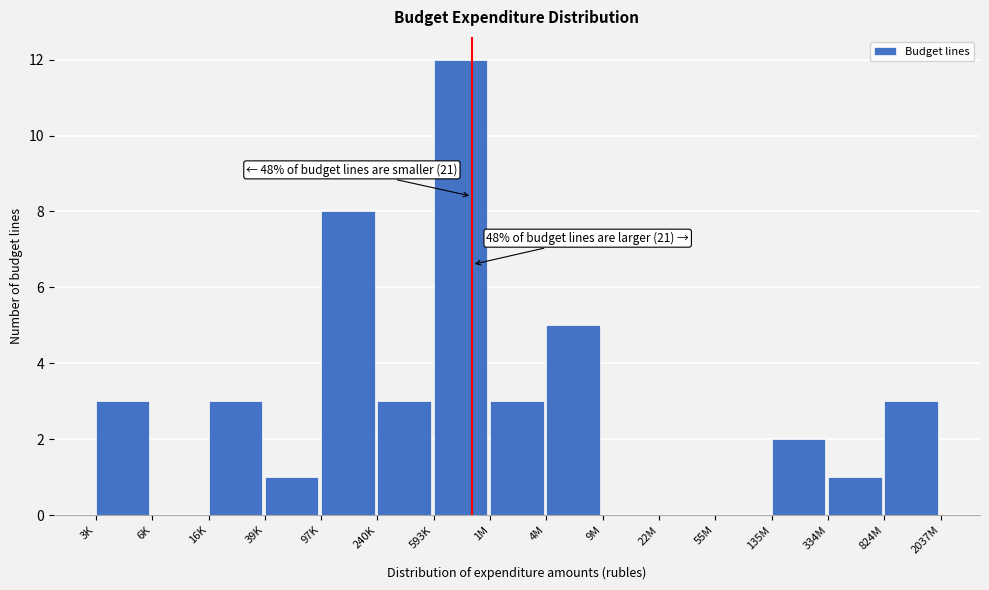

Reading left to right, list all the values displayed in this chart.

3K=3	6K=0	16K=3	39K=1	97K=8	240K=3	593K=12	1M=3	4M=5	9M=0	22M=0	55M=0	135M=2	334M=1	824M=3